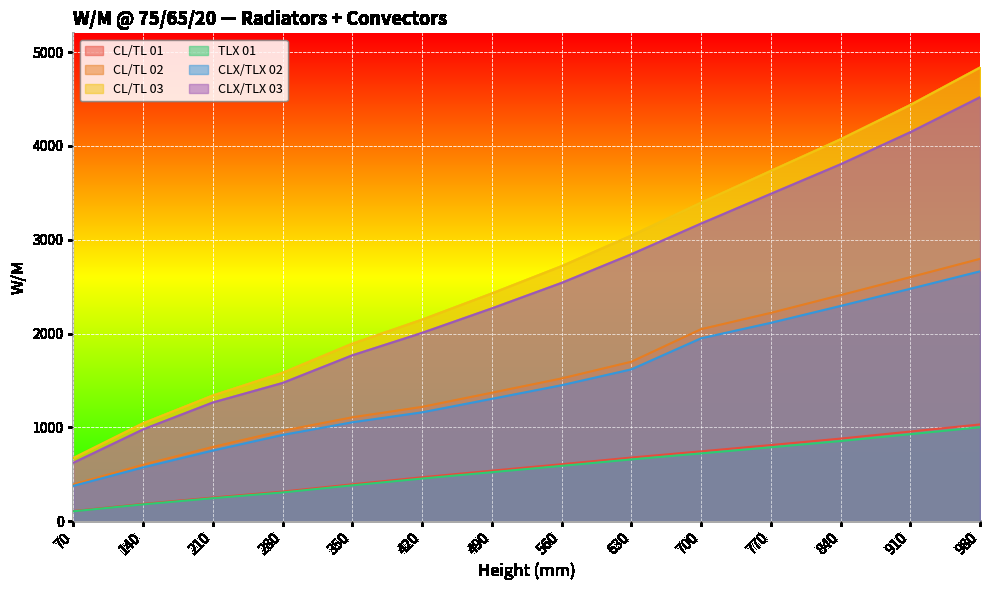

How many lines are shown in the chart?

6